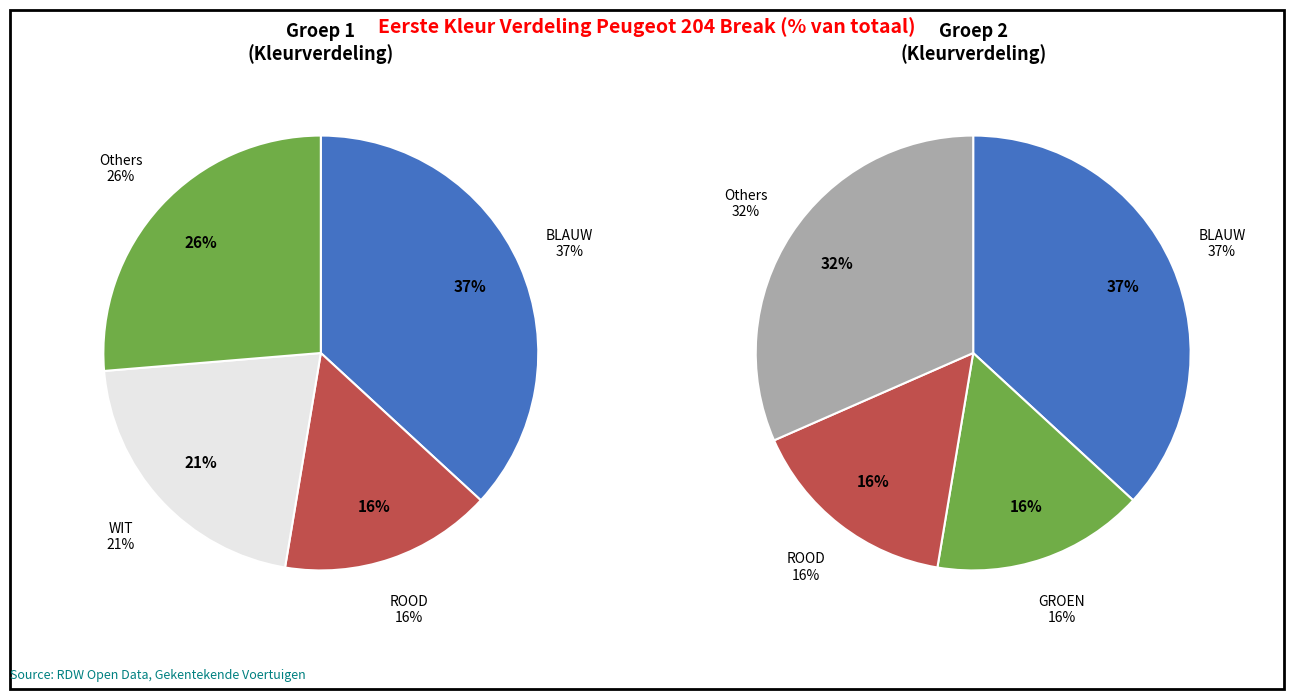

Between GROEN and ROOD, which is larger?

GROEN